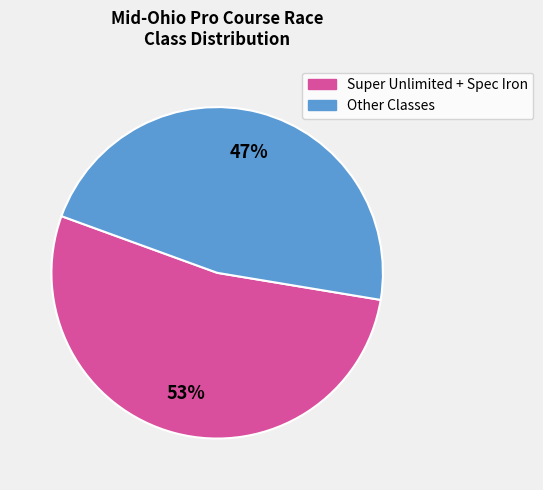

Is there a majority slice in this chart?

Yes